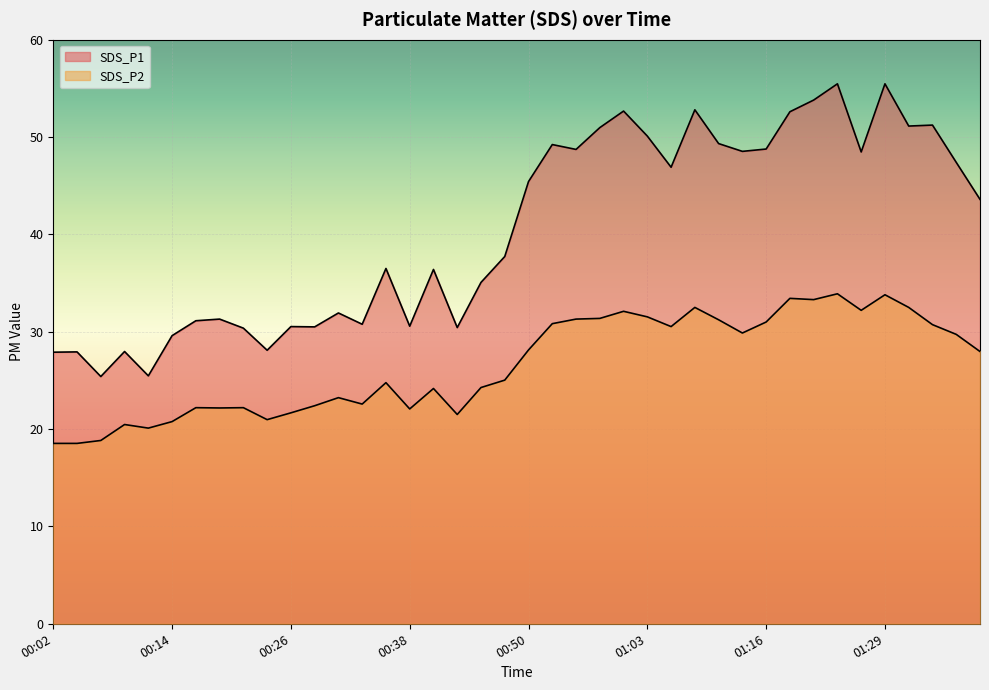

What is the sum of the SDS_P2 values at 01:24 and 00:19?

56.1